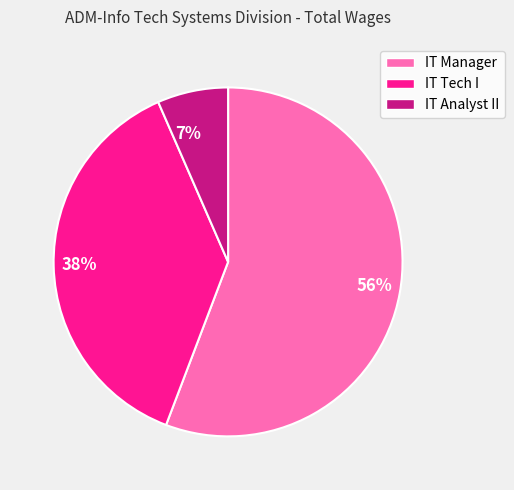

Which has a higher value, 56% or 7%?

56%